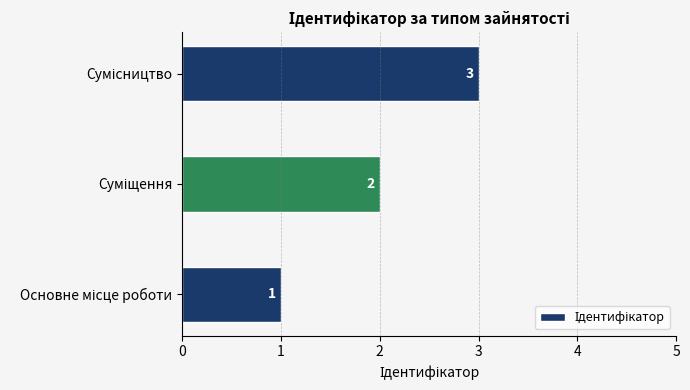

What is the greatest value displayed?

3